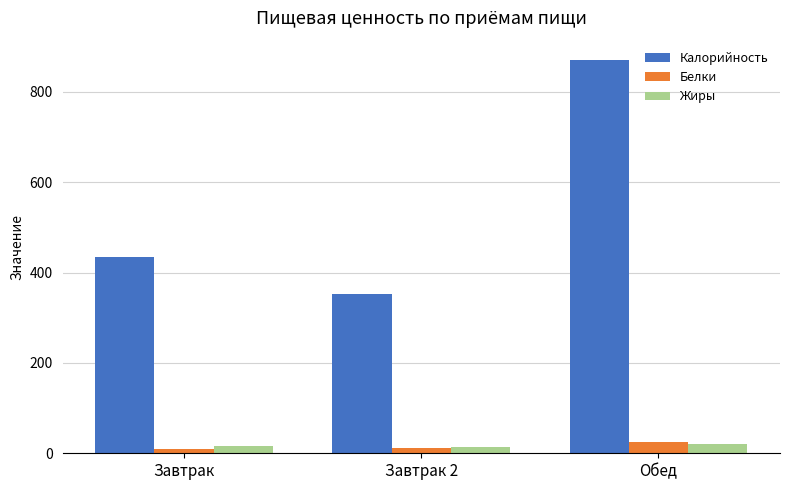

Read the Жиры value at Обед.

21.1